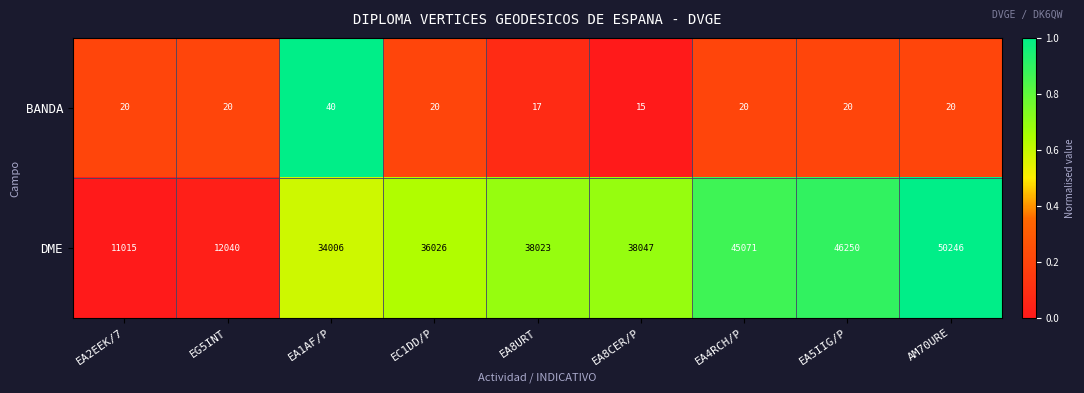

Where is DME nearest to the value 30630?

EA1AF/P